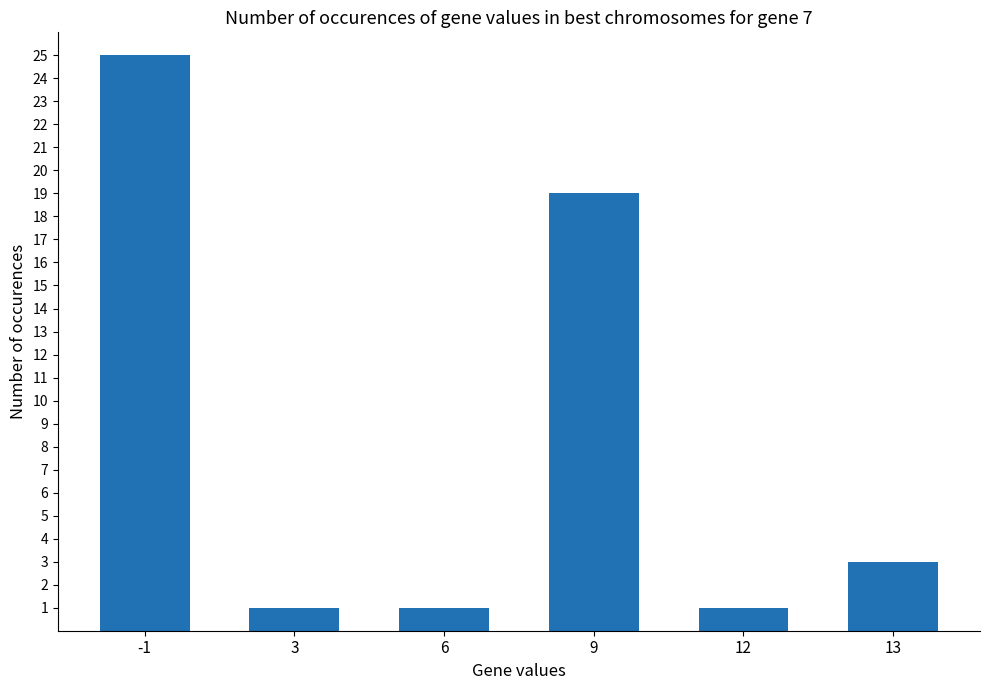

What is the ratio of the value at 13 to the value at 3?

3.0